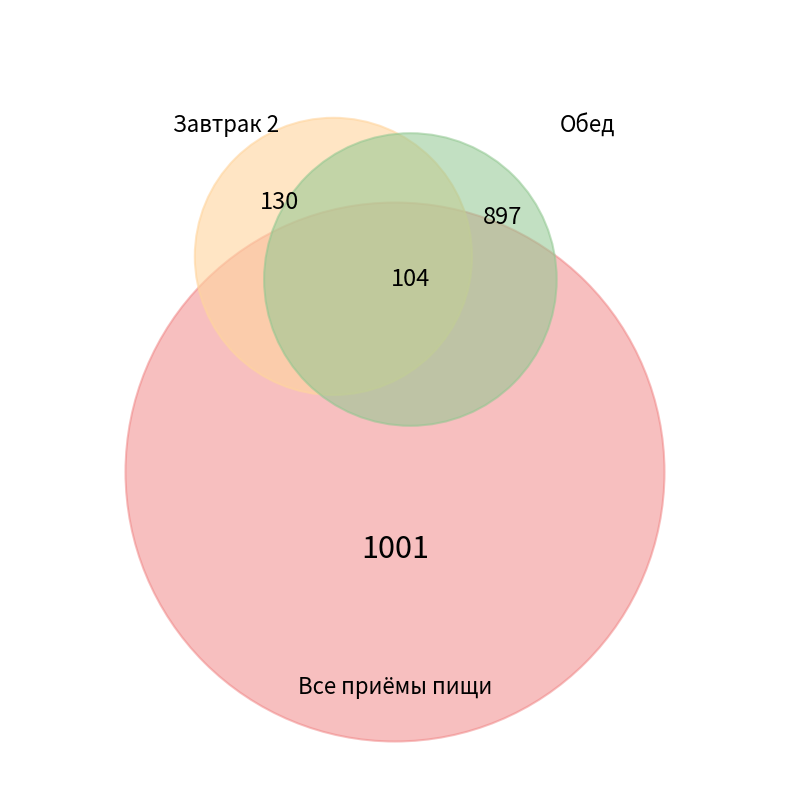

Is it true that хлеб пшеничный is 17% of the pie?

False